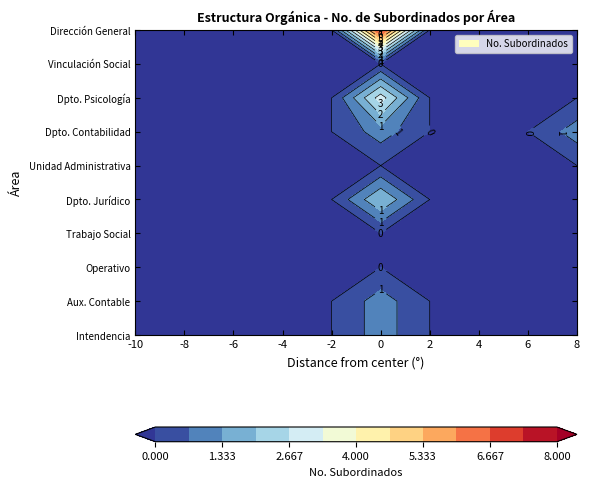

Reading right to left, what are all the values shown in this chart?

Dirección General: 8=0	6=0	4=0	2=0	0=7	-2=0	-4=0	-6=0	-8=0	-10=0
Vinculación Social: 8=0	6=0	4=0	2=0	0=0	-2=0	-4=0	-6=0	-8=0	-10=0
Departamento de Psicología: 8=0	6=0	4=0	2=0	0=3	-2=0	-4=0	-6=0	-8=0	-10=0
Departamento de Contabilidad: 8=1	6=0	4=0	2=0	0=1	-2=0	-4=0	-6=0	-8=0	-10=0
Unidad Administrativa: 8=0	6=0	4=0	2=0	0=0	-2=0	-4=0	-6=0	-8=0	-10=0
Departamento Jurídico: 8=0	6=0	4=0	2=0	0=2	-2=0	-4=0	-6=0	-8=0	-10=0
Trabajo Social: 8=0	6=0	4=0	2=0	0=0	-2=0	-4=0	-6=0	-8=0	-10=0
Operativo: 8=0	6=0	4=0	2=0	0=0	-2=0	-4=0	-6=0	-8=0	-10=0
Aux. Contable Administrativo: 8=0	6=0	4=0	2=0	0=1	-2=0	-4=0	-6=0	-8=0	-10=0
Intendencia: 8=0	6=0	4=0	2=0	0=1	-2=0	-4=0	-6=0	-8=0	-10=0